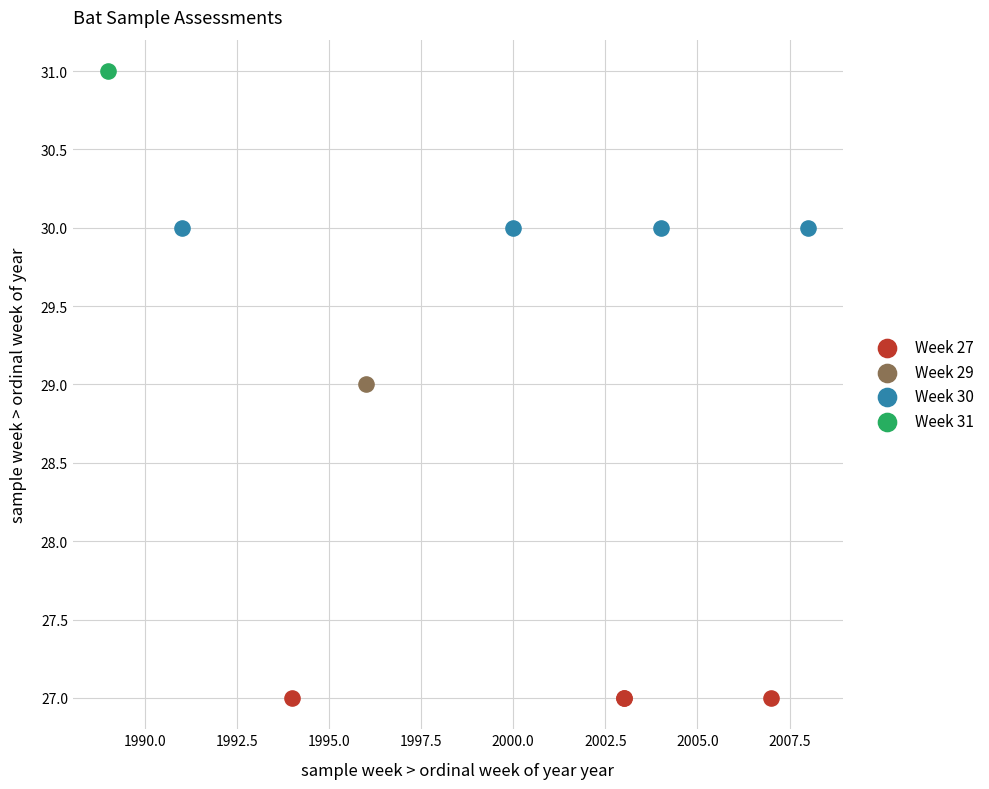

What are all the series names shown in the legend?

Week 27, Week 29, Week 30, Week 31